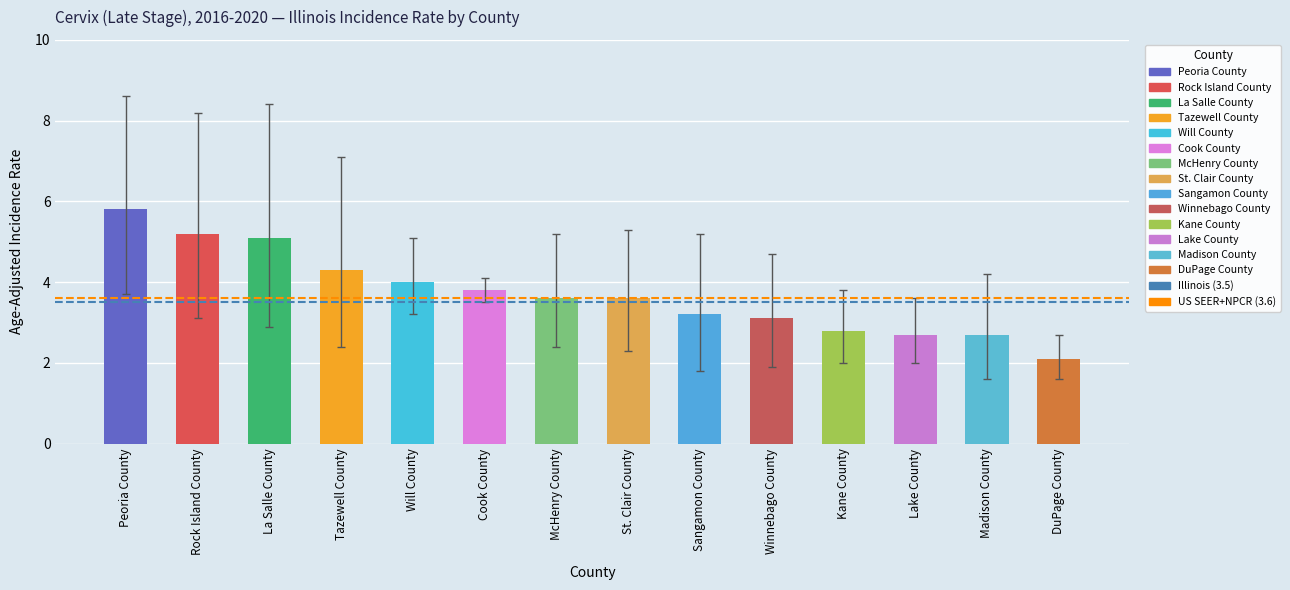

What is the change in value from Peoria County to Tazewell County?

-1.5